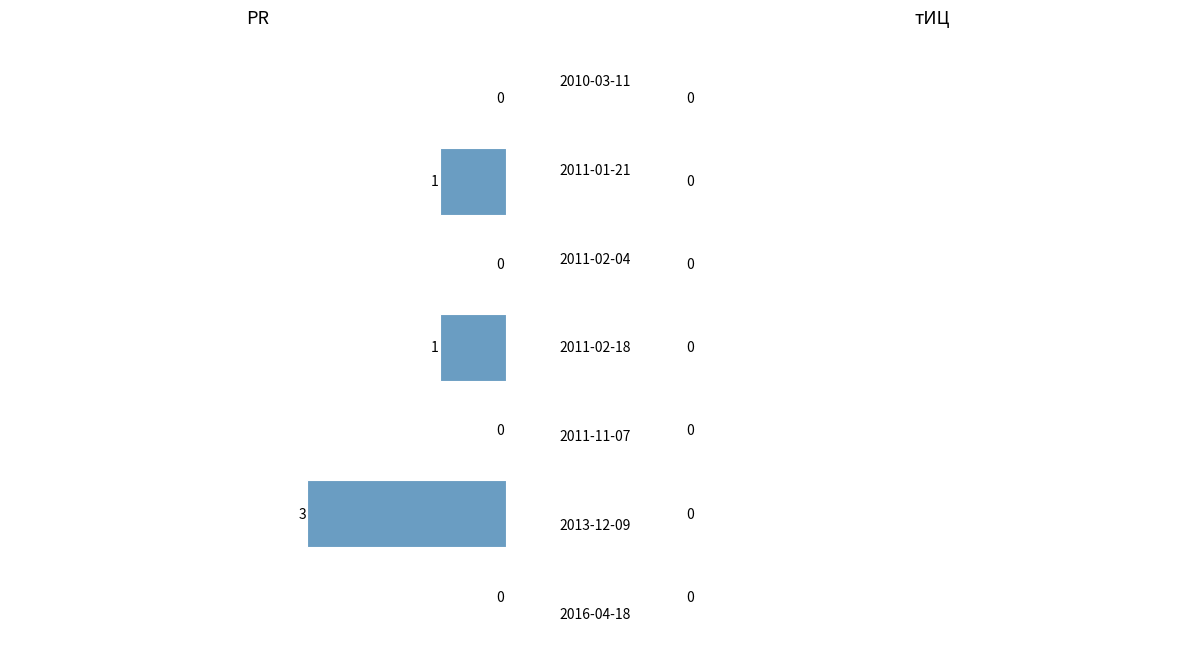

What is the sum of all values?

5